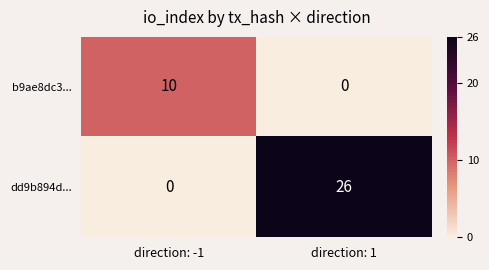

Reading right to left, list all the values displayed in this chart.

b9ae8dc3...: direction: 1=0	direction: -1=10
dd9b894d...: direction: 1=26	direction: -1=0